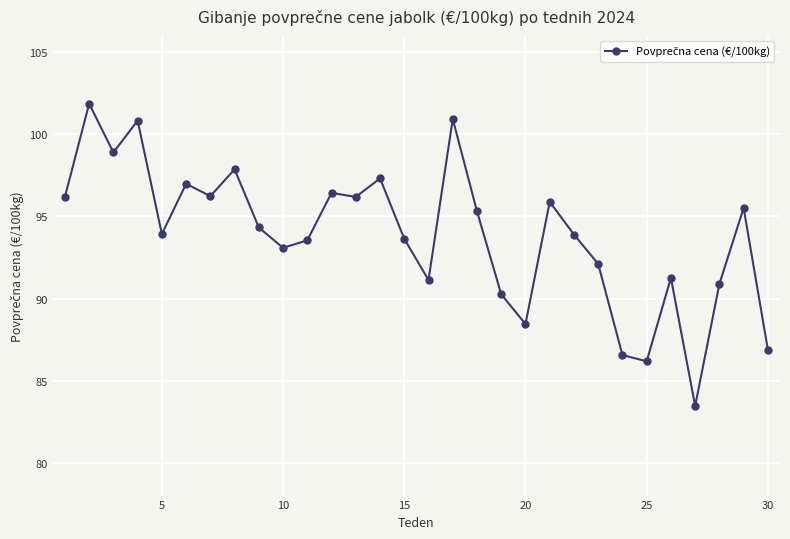

True or false: the data has more than 0 interior local peaks.

True